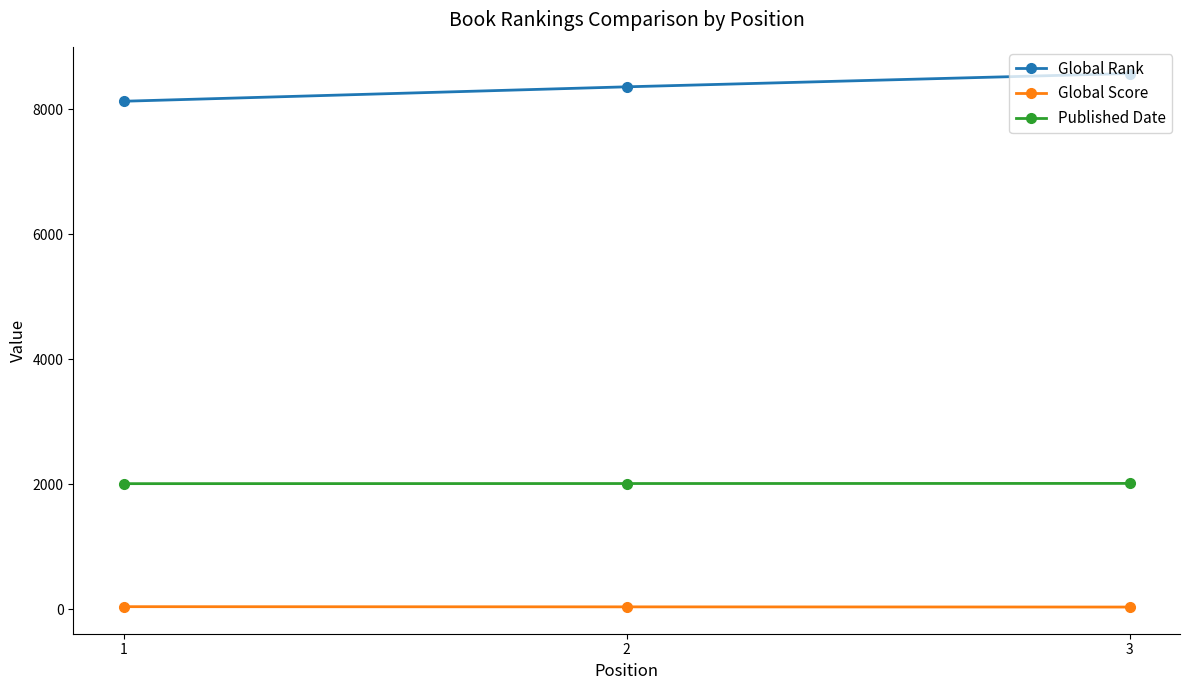

Is the value of Published Date at 3 greater than the value of Global Rank at 3?

No